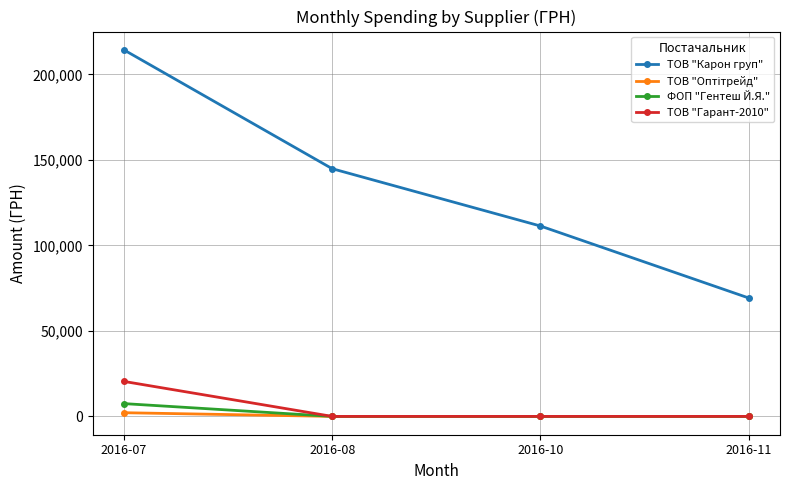

The value of ТОВ "Карон груп" at 2016-07 is 148446.0. True or false?

False